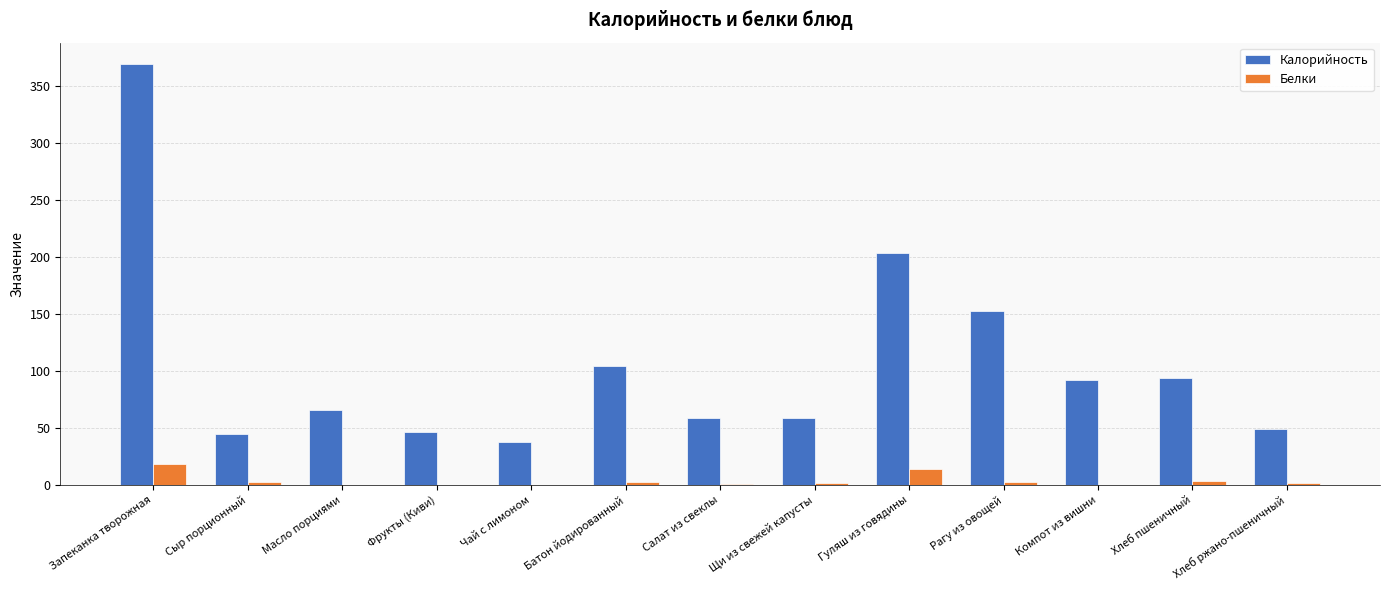

What is the sum of the Калорийность values at Чай с лимоном and Щи из свежей капусты?

96.4